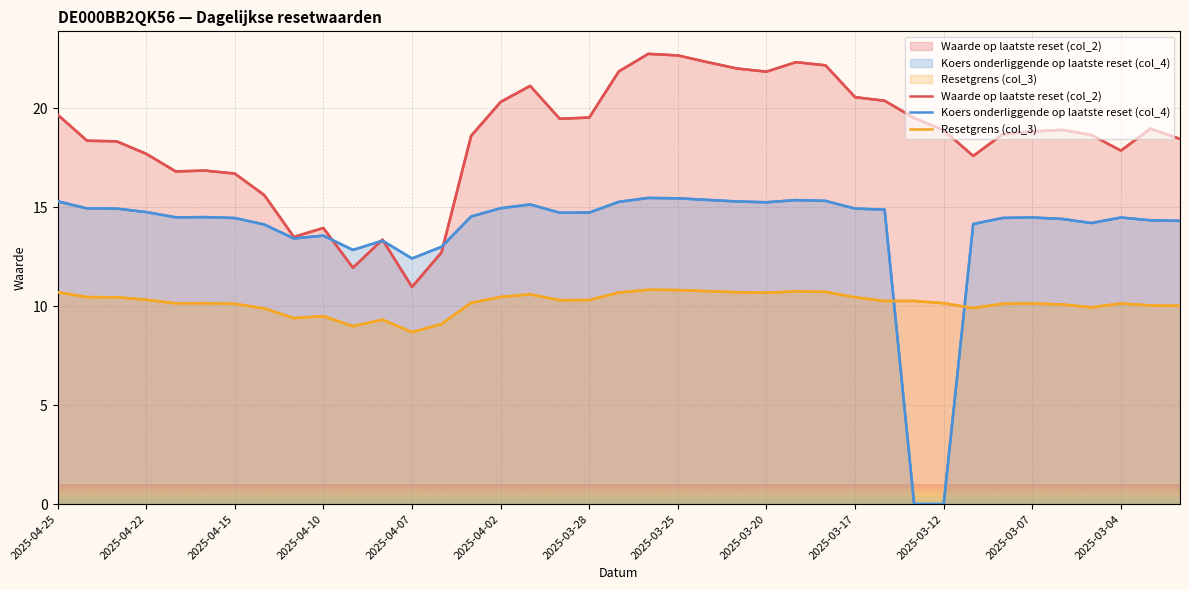

List the labels in order of Koers onderliggende op laatste reset (col_4) value, largest first.

20, 21, 22, 25, 26, 2025-04-25, 23, 19, 24, 16, 15, 2025-04-22, 2025-04-15, 27, 28, 2025-04-10, 18, 17, 14, 2025-04-02, 2025-04-07, 33, 36, 32, 2025-03-28, 34, 37, 38, 35, 31, 2025-03-25, 2025-03-17, 2025-03-20, 2025-03-07, 13, 2025-03-12, 2025-03-04, 29, 30